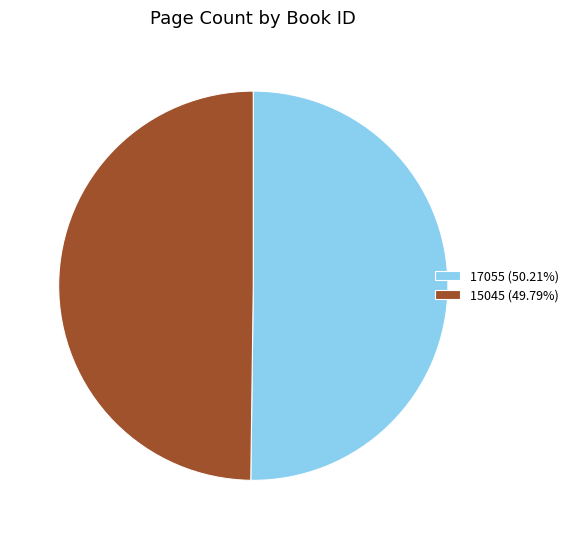

The 17055 slice represents 50% of the pie. True or false?

True